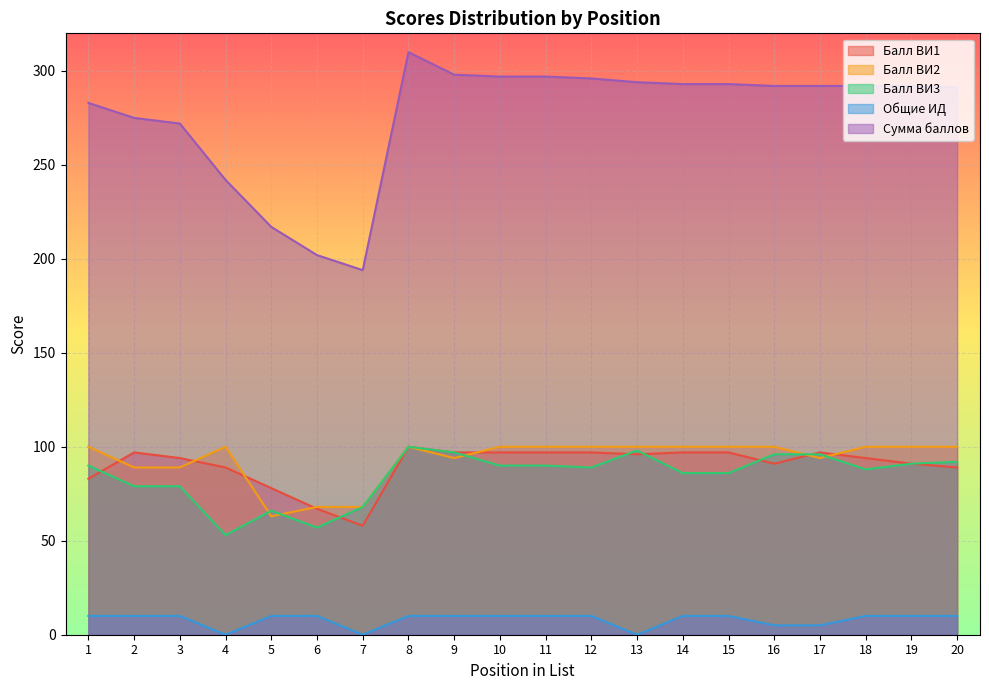

Which series has the largest total across all categories?

Сумма баллов